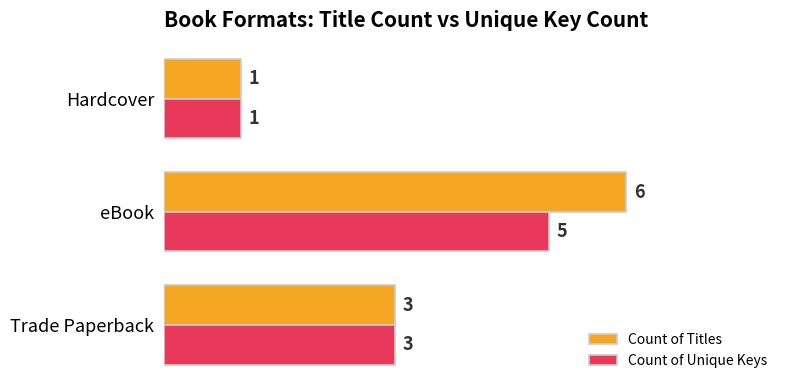

List the series in order of their peak value, lowest first.

Count of Unique Keys, Count of Titles